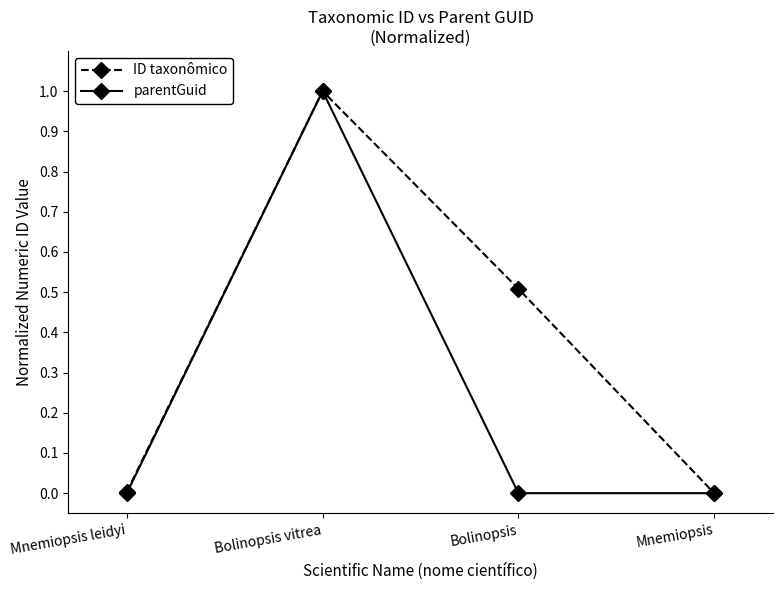

At which label does parentGuid reach its peak?

Bolinopsis vitrea